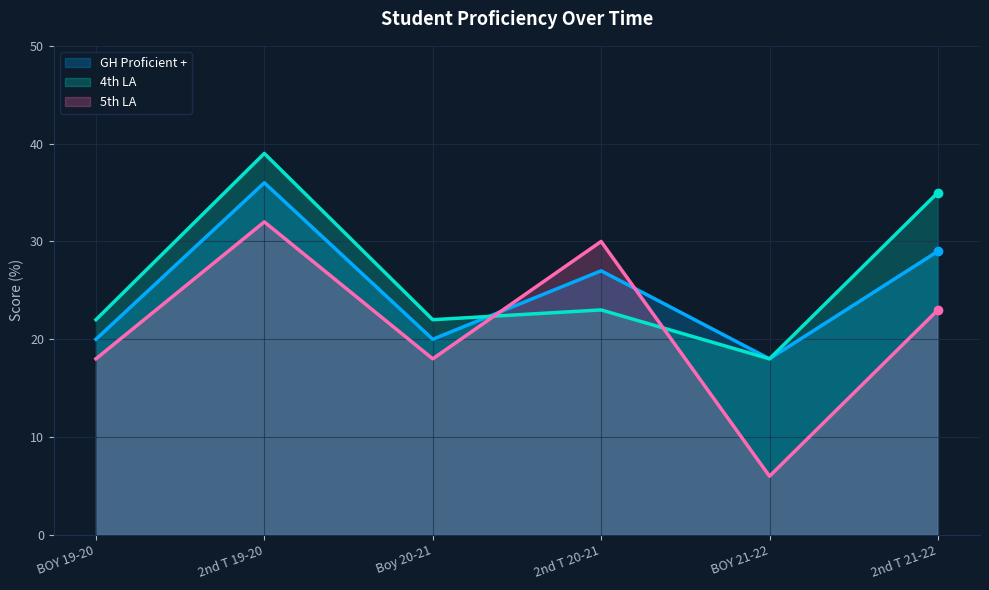

Is it true that GH Proficient + equals 6 at 2nd T 21-22?

False